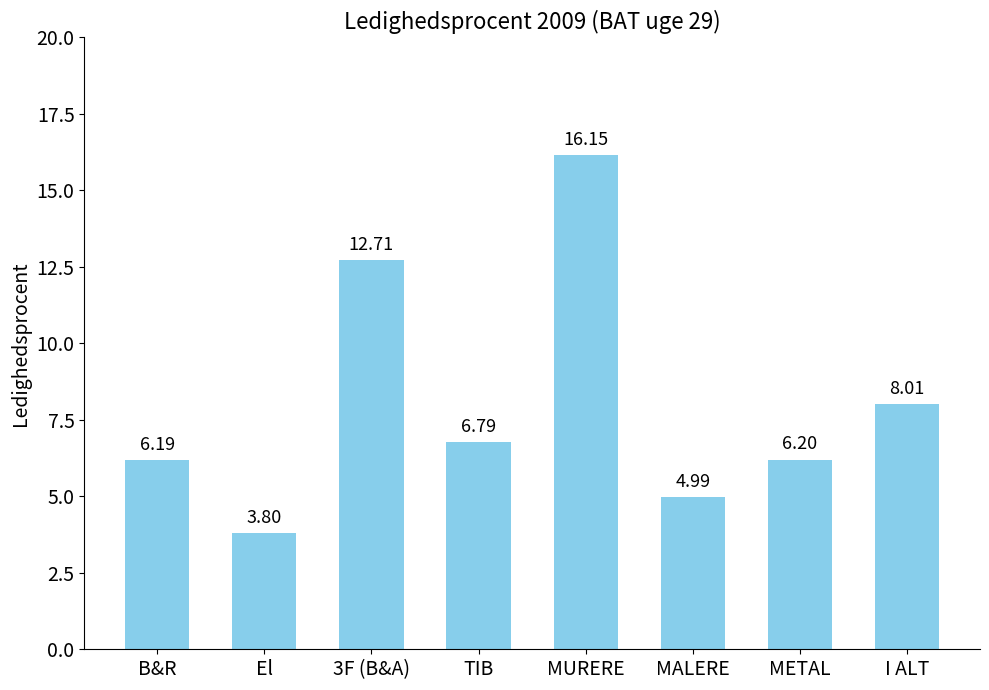

What is the change in value from B&R to 3F (B&A)?

+6.5